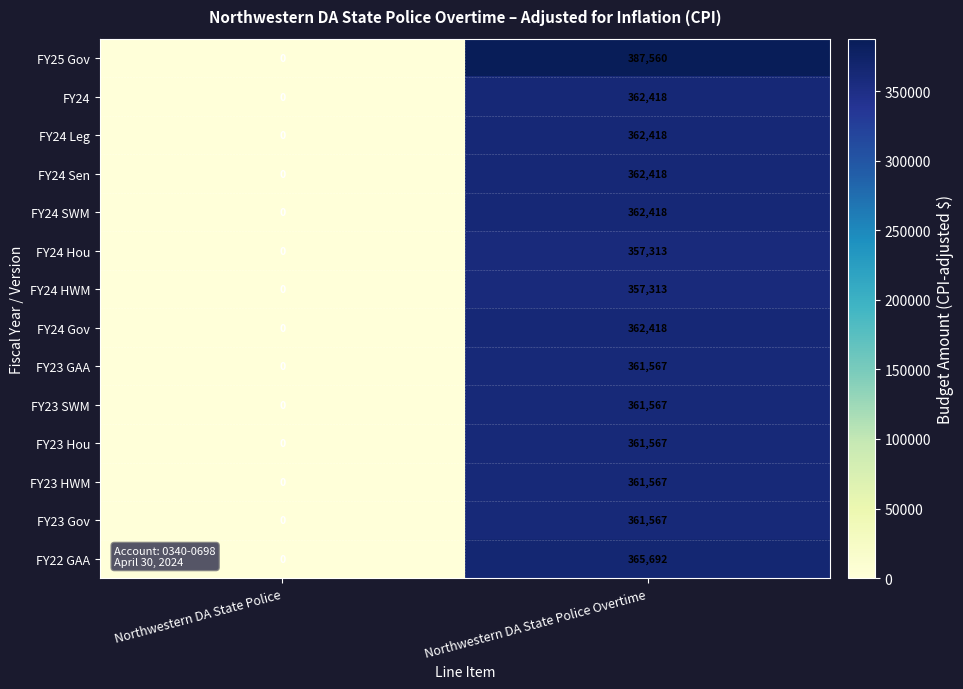

List the labels in order of FY23 Gov value, largest first.

Northwestern DA State Police Overtime, Northwestern DA State Police